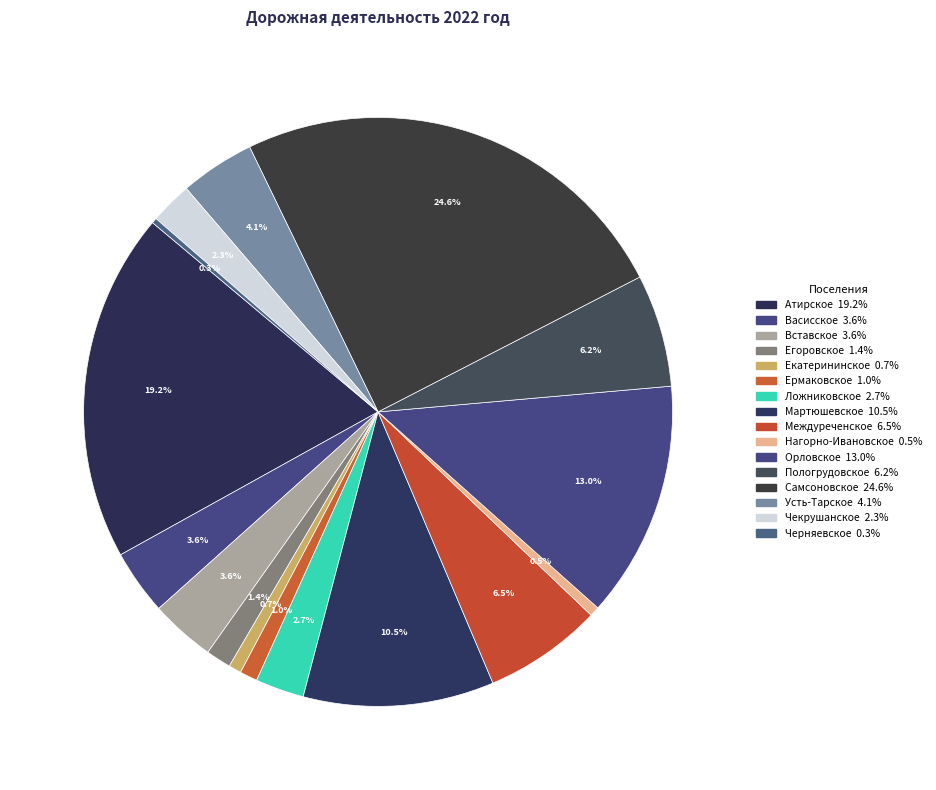

How many slices are in this pie chart?

16